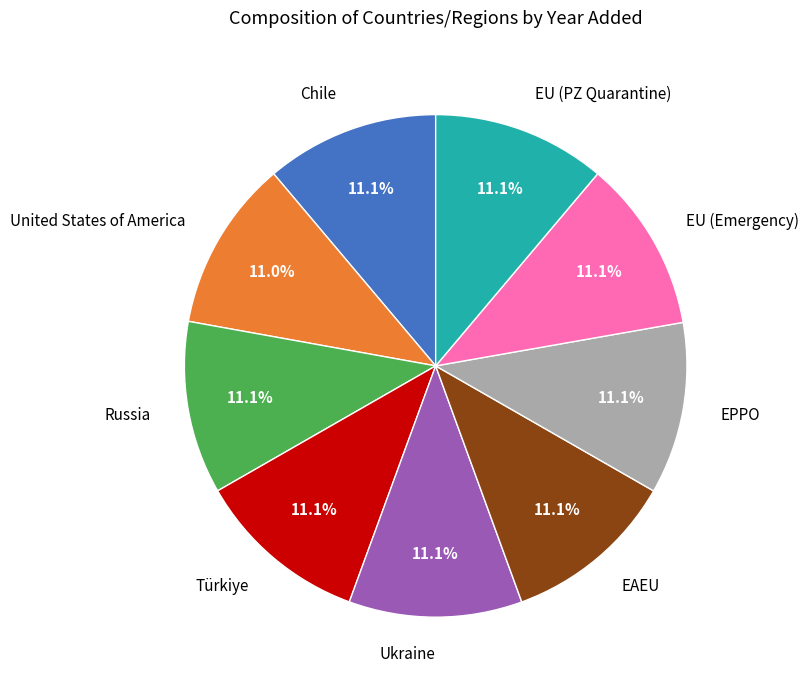

Count the number of slices in the pie.

9